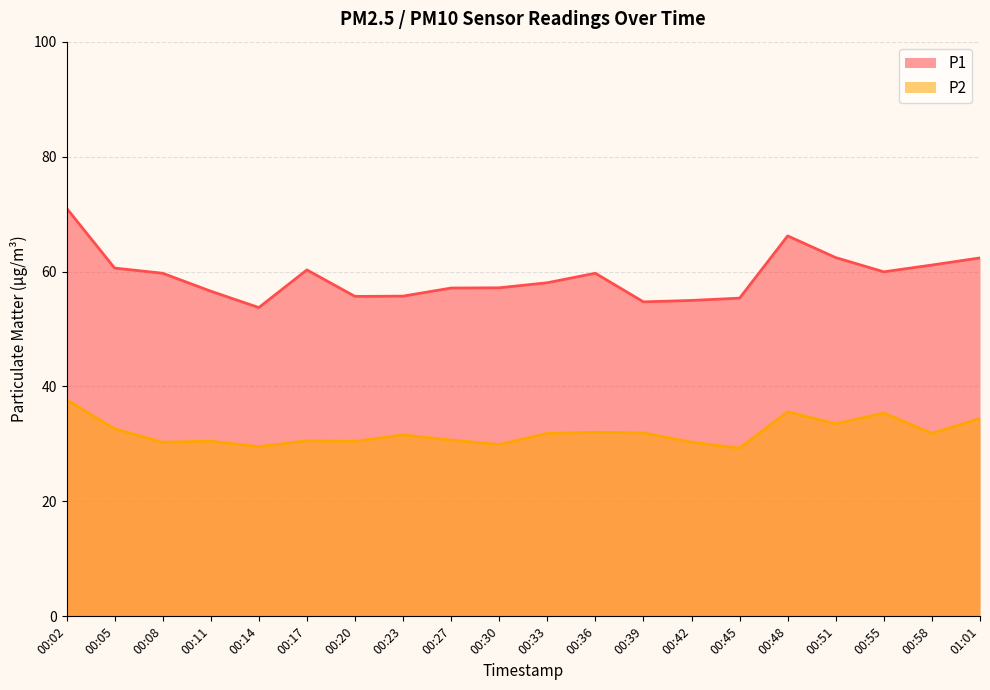

True or false: P2 and P1 cross at least once.

False